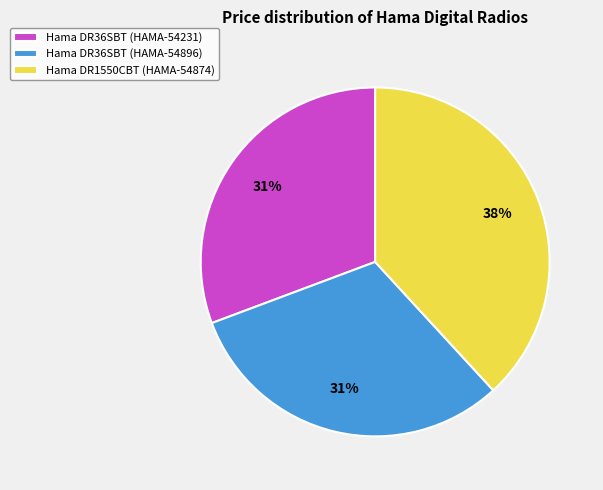

To the nearest percent, what is the average slice percentage?

33%